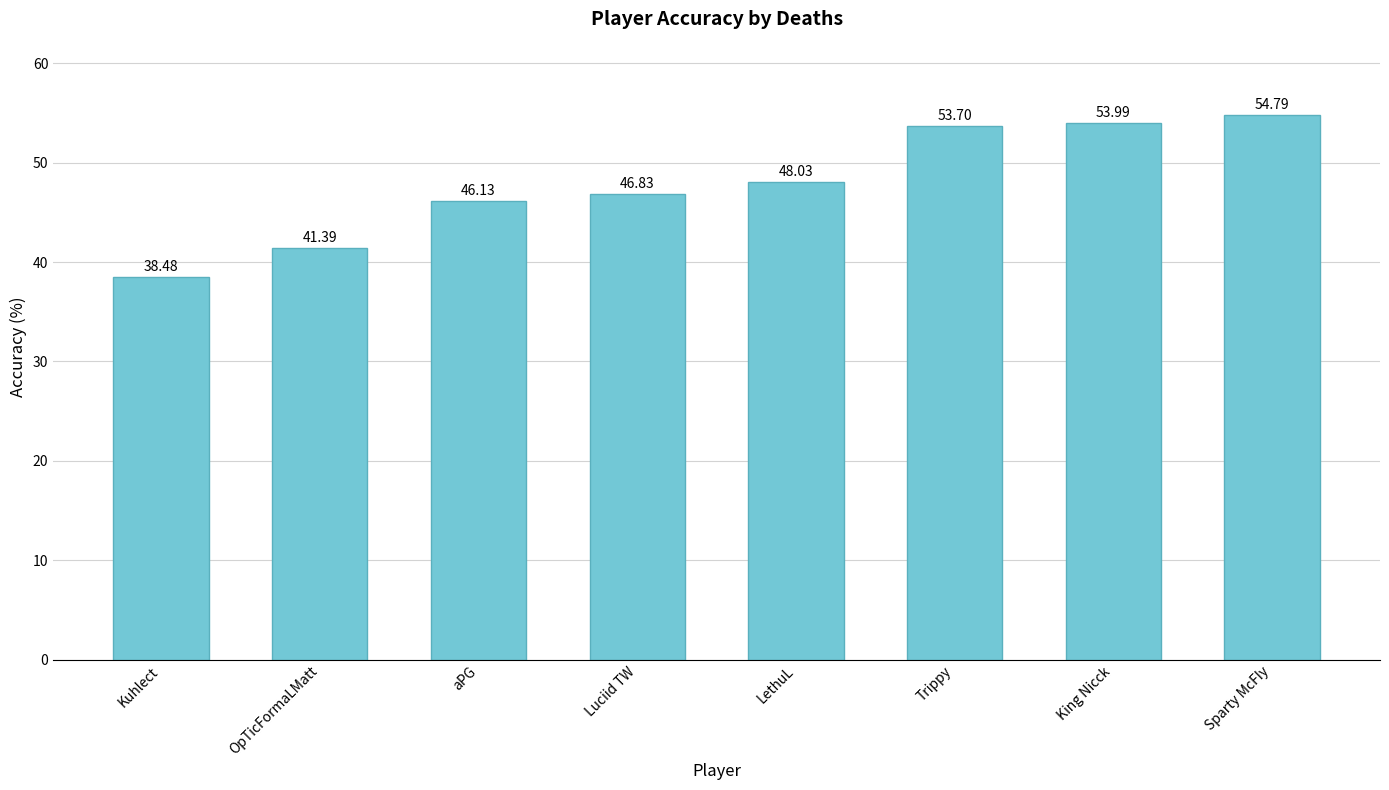

The value at Kuhlect is 38.5. True or false?

True